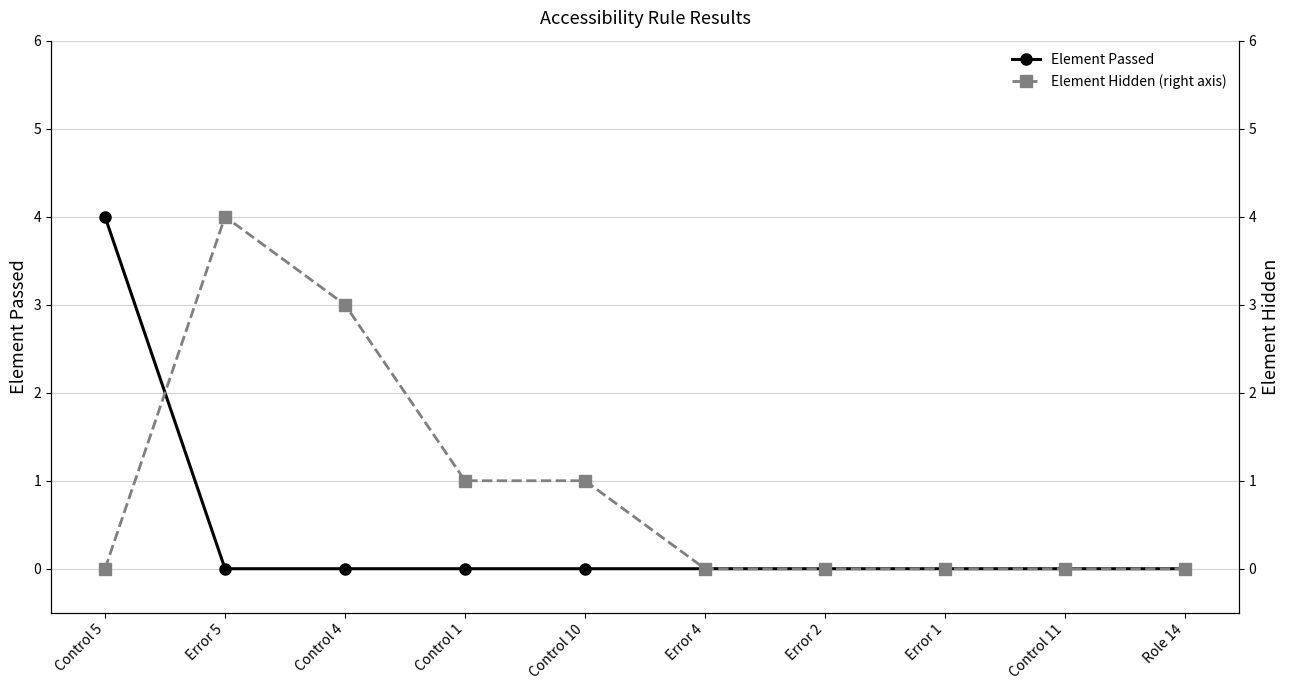

What is the highest value of the Element Passed series?

4